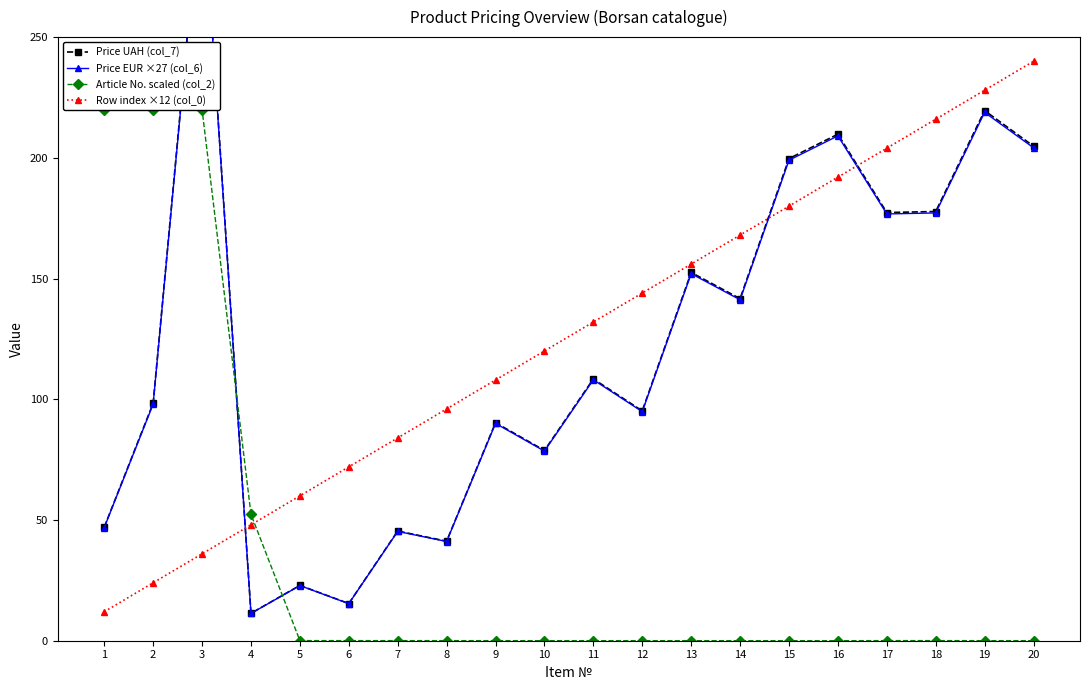

How many values in the Price EUR ×27 (col_6) series exceed 108?

10